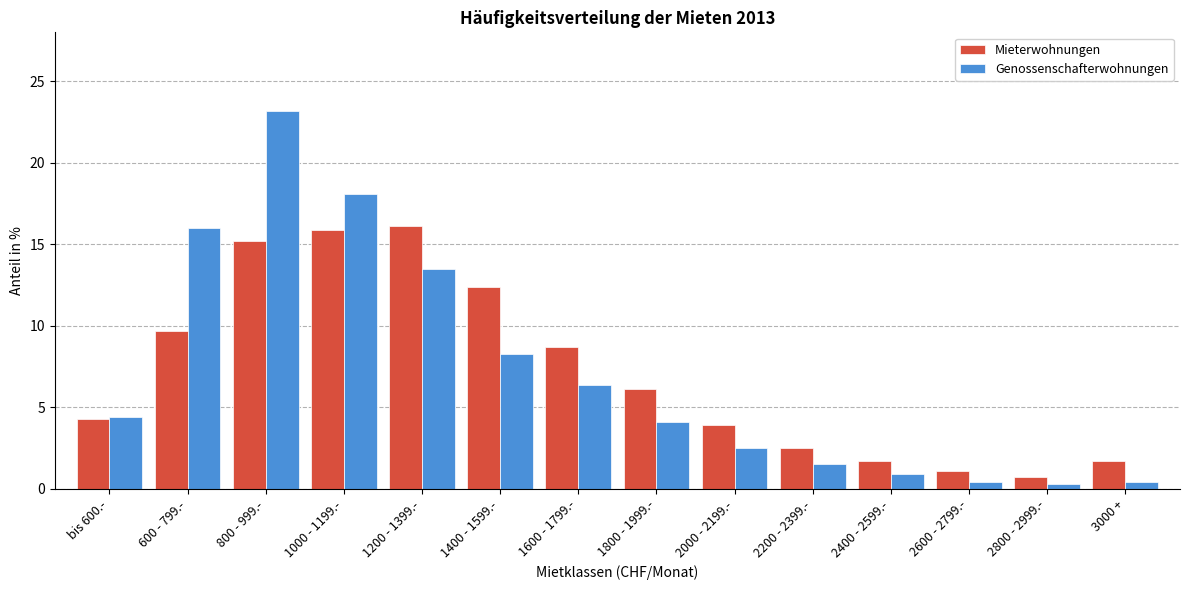

What is the total value across all series at 1200 - 1399.-?

29.6